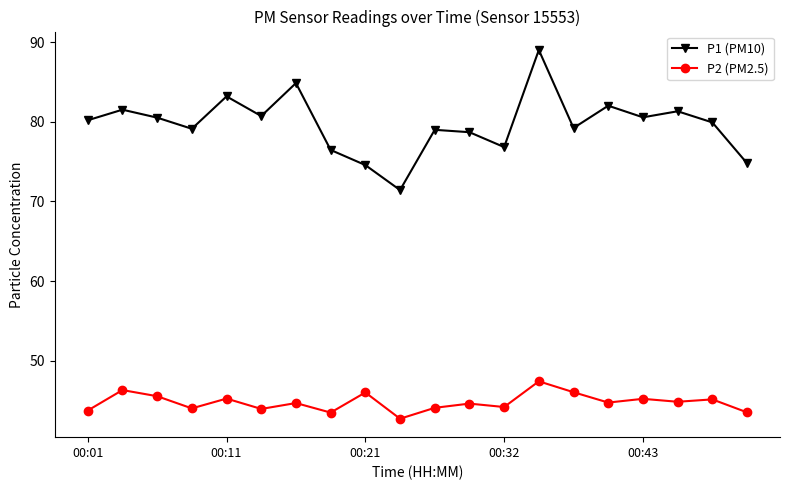

True or false: P1 (PM10) and P2 (PM2.5) cross at least once.

False